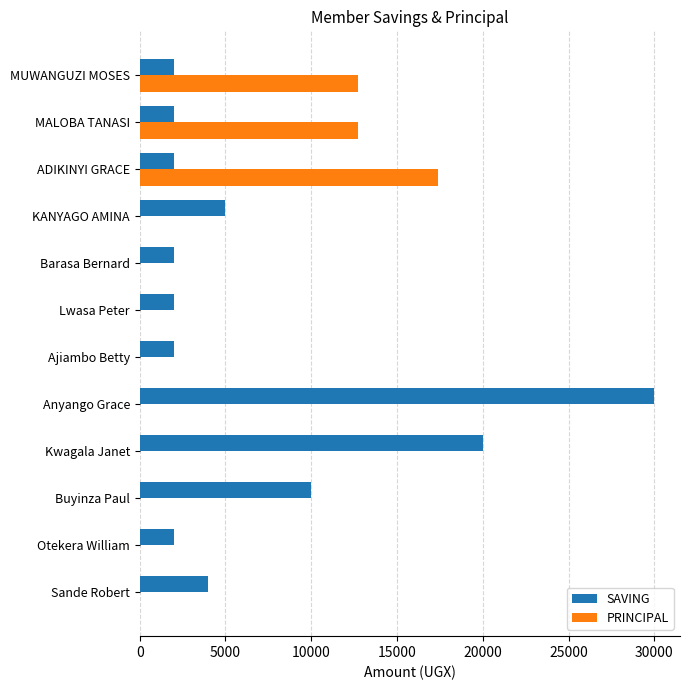

At which label is SAVING closest to 16000?

Kwagala Janet